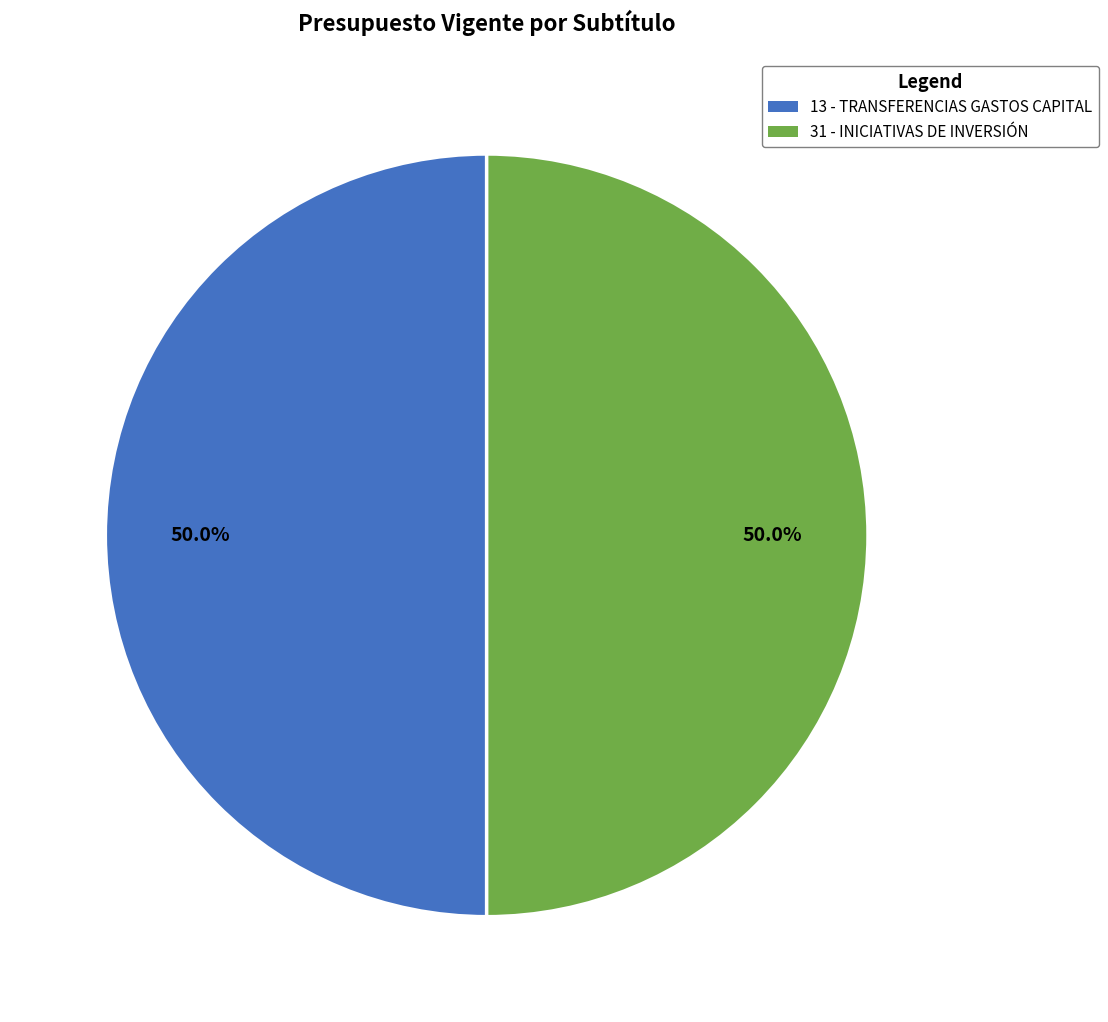

What is the largest slice in the pie chart?

13 - TRANSFERENCIAS PARA GASTOS DE CAPITAL